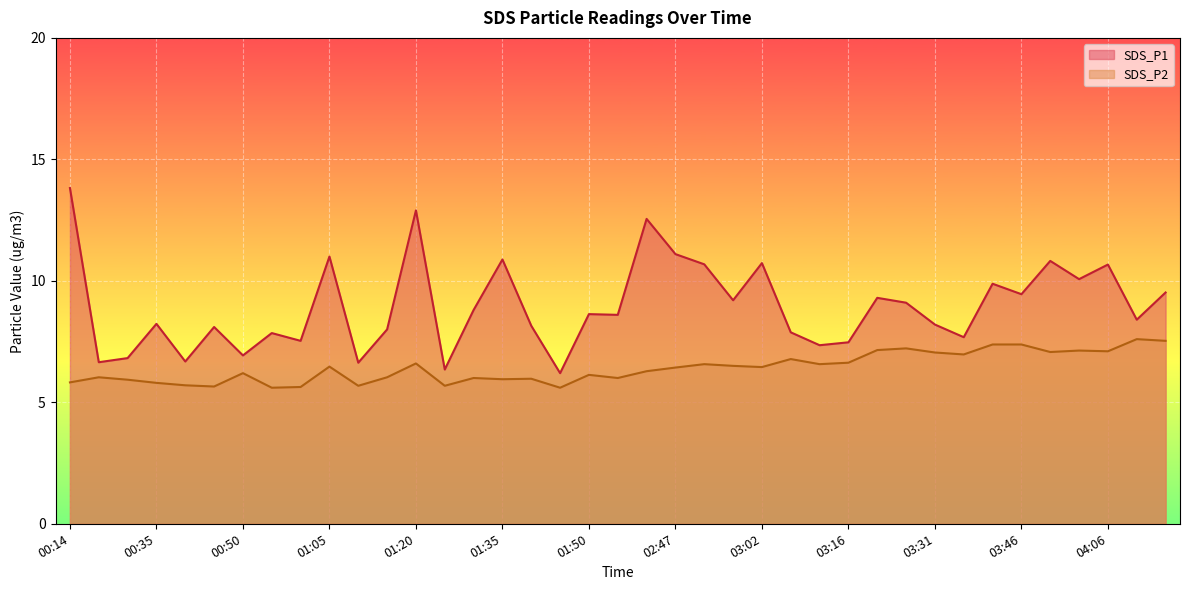

What are all the series names shown in the legend?

SDS_P1, SDS_P2